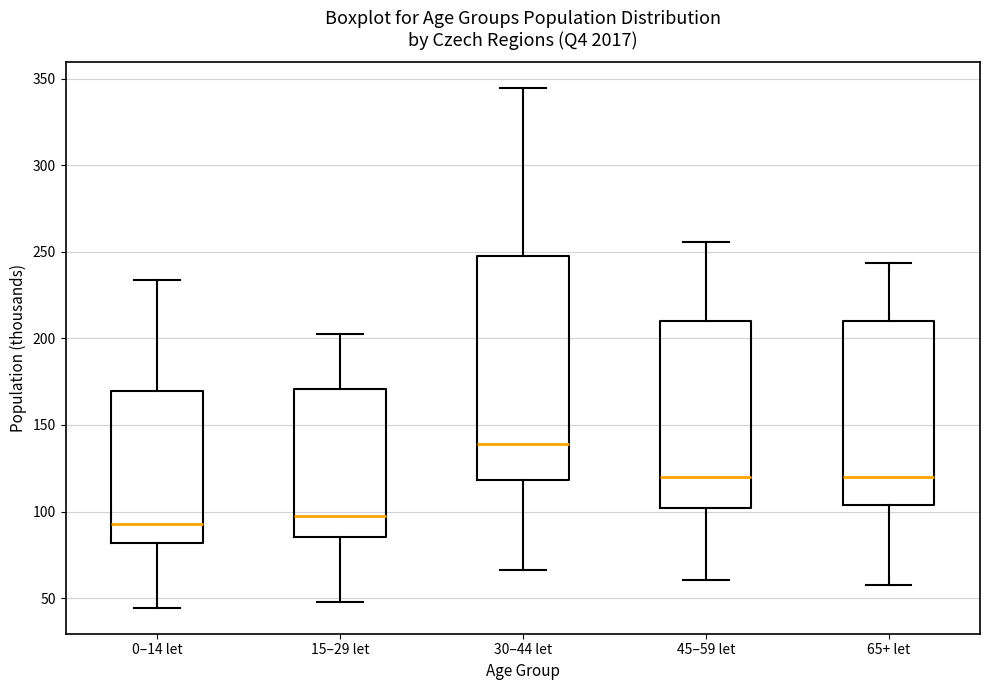

Comparing the boxes themselves (not the whiskers), which one is the tallest?

30–44 let